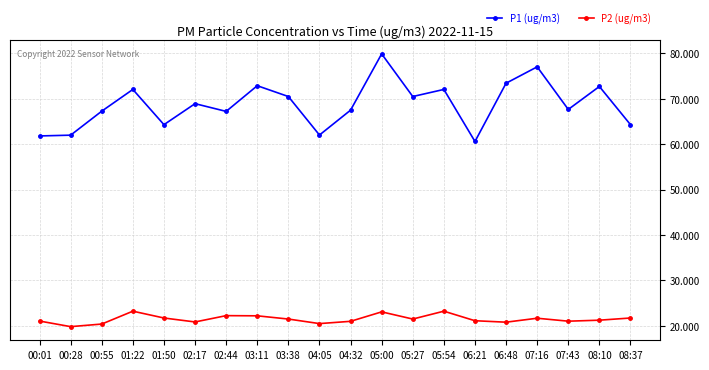

At how many categories does at least one series exceed 70?

9